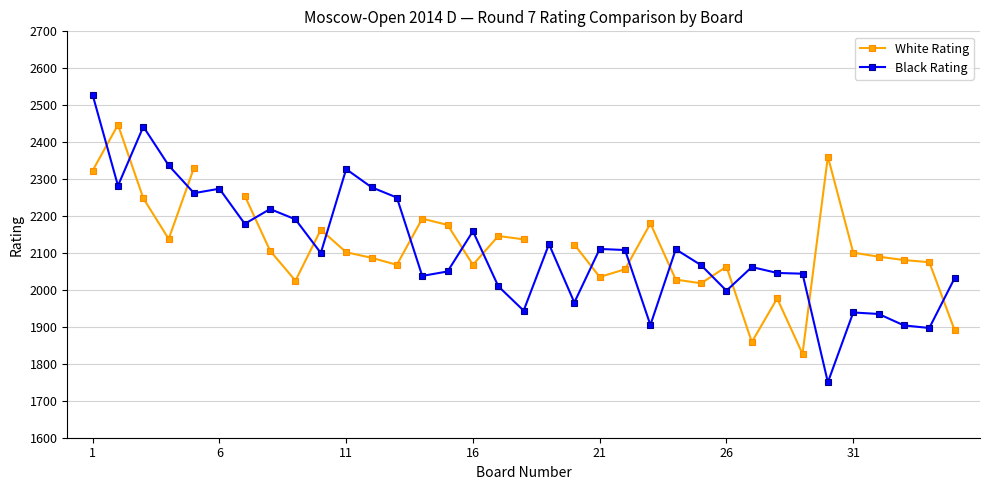

How many lines are shown in the chart?

2